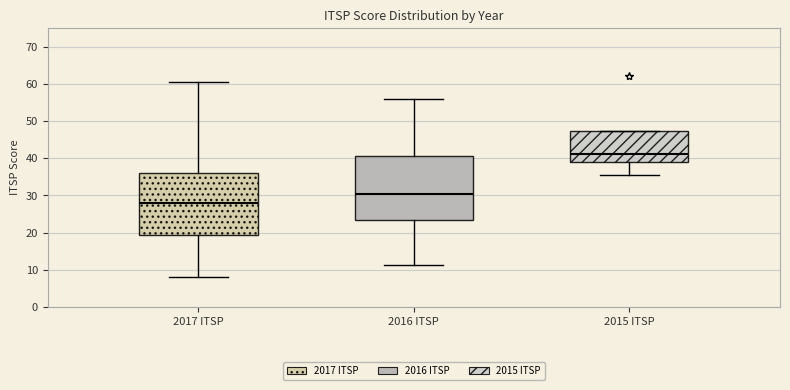

Reading left to right, read every box against the y-axis: the position of its median line, the range the box covers, and the ends of its whiskers. The values are not printed on the chart, so give them approximately, as read against the axis.

2017 ITSP: median 28, box 19 to 36, whiskers 8 to 61
2016 ITSP: median 30, box 23 to 41, whiskers 11 to 56
2015 ITSP: median 41, box 39 to 47, whiskers 35 to 47